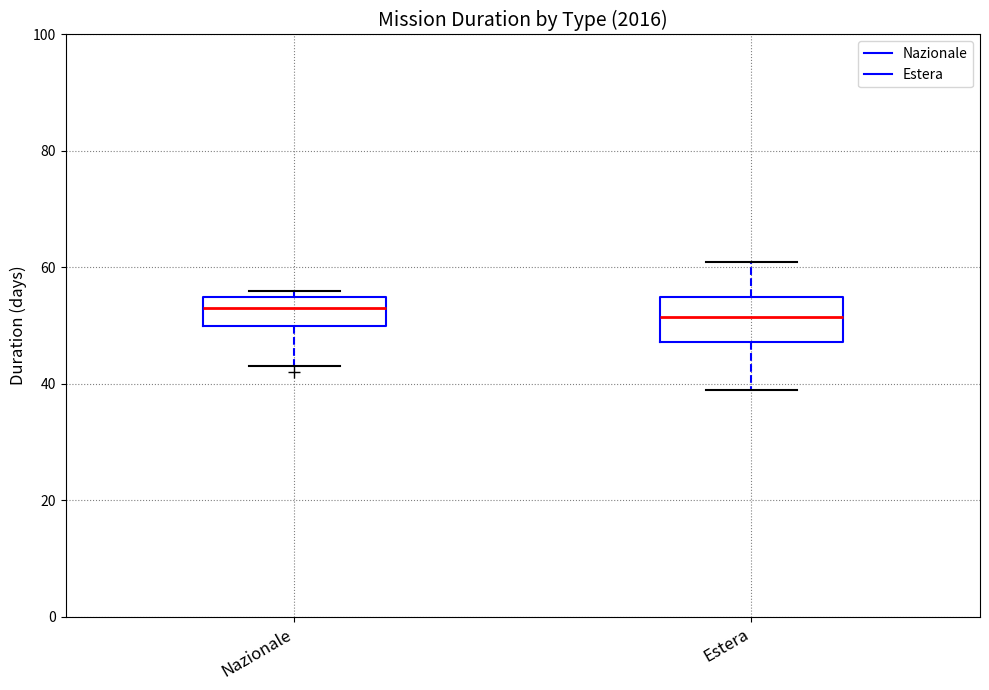

Reading left to right, transcribe this box plot: for each box, give where its median line is, the range the box spans, and where its two whiskers end, as read against the y-axis. The values are not printed on the chart, so give them approximately, as read against the axis.

Nazionale: median 54, box 50 to 56, whiskers 44 to 56 (just above the box's upper edge)
Estera: median 52, box 48 to 56, whiskers 40 to 62